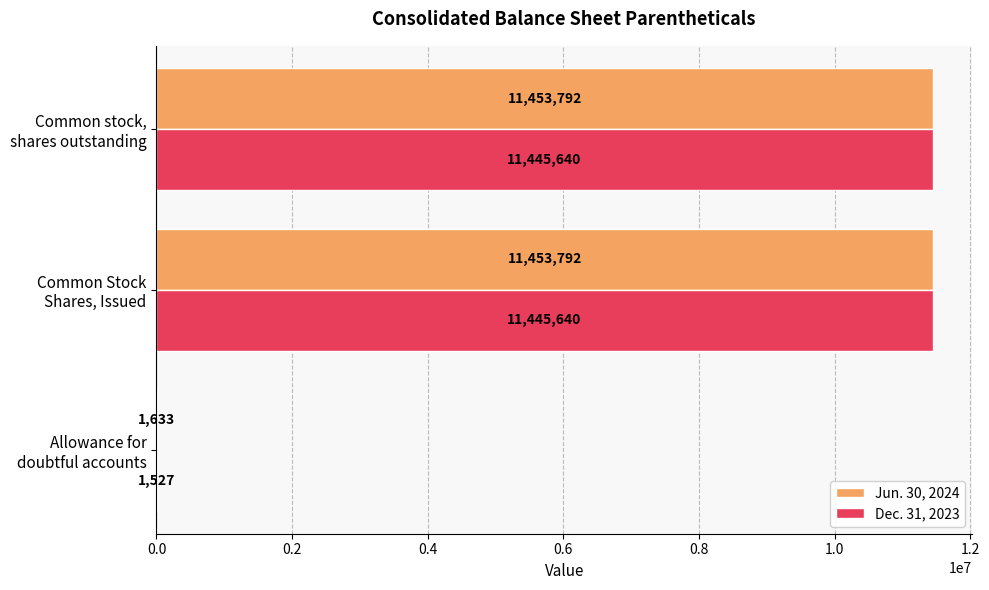

What is the sum of all Jun. 30, 2024 values?

22909217